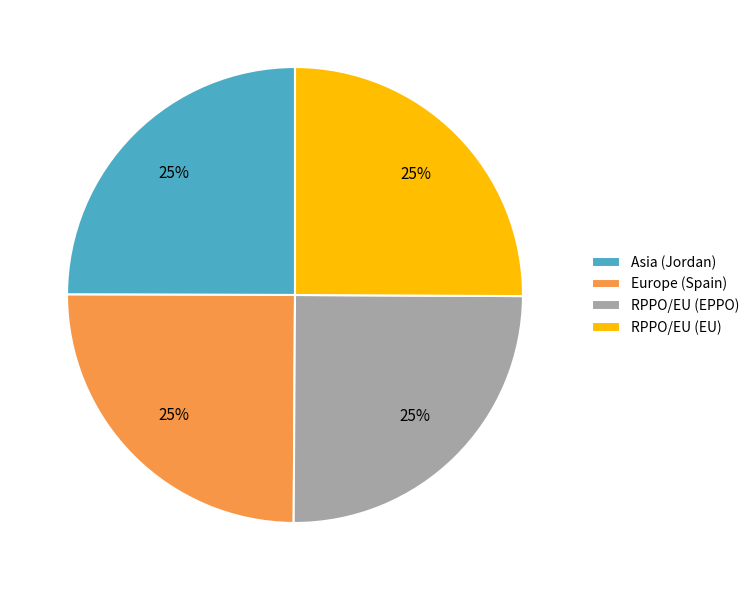

To the nearest percent, what is the combined percentage of RPPO/EU (EPPO) and RPPO/EU (EU)?

50%